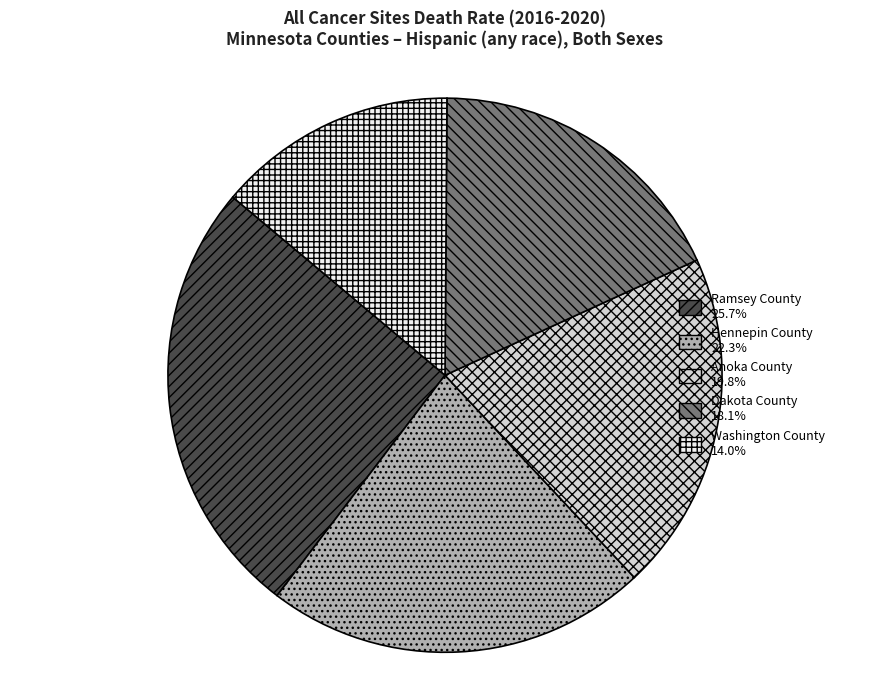

Does any single category account for the majority?

No